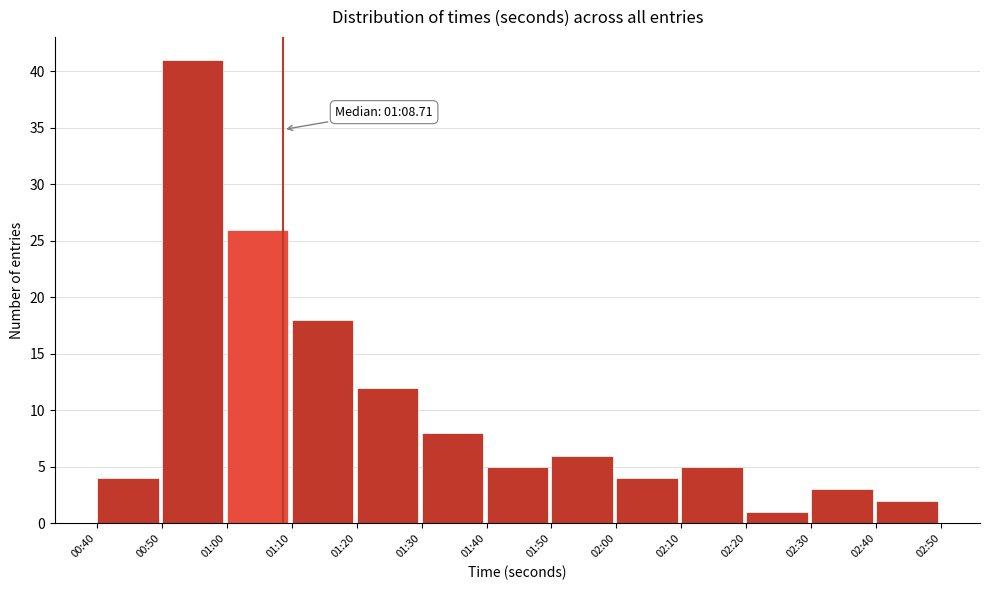

Reading right to left, what are all the values shown in this chart?

02:40=2	02:30=3	02:20=1	02:10=5	02:00=4	01:50=6	01:40=5	01:30=8	01:20=12	01:10=18	01:00=26	00:50=41	00:40=4